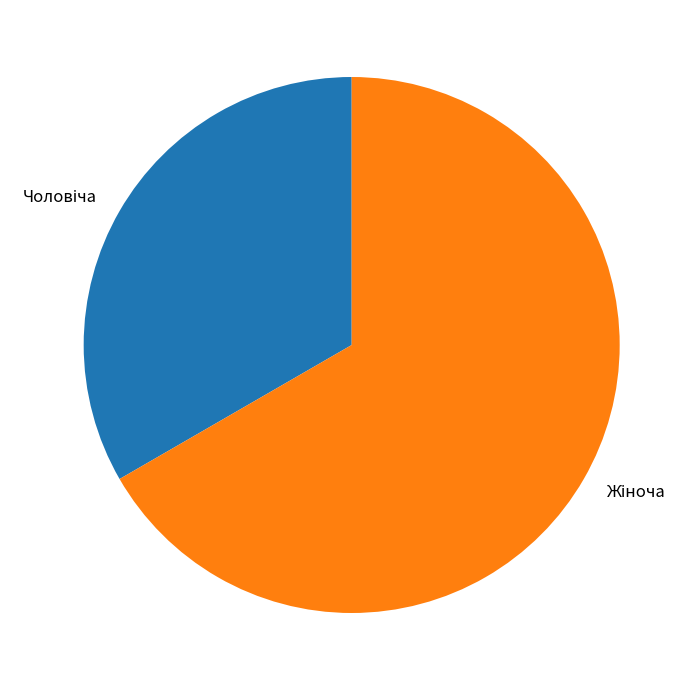

Is there a majority slice in this chart?

Yes